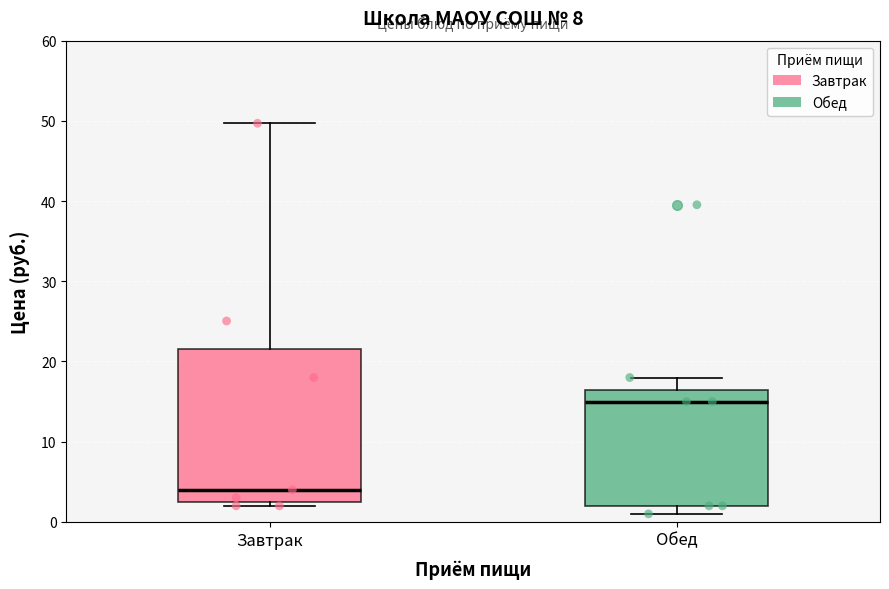

Reading left to right, read every box against the y-axis: the position of its median line, the range the box covers, and the ends of its whiskers. The values are not printed on the chart, so give them approximately, as read against the axis.

Завтрак: median 4, box 3 to 22, whiskers 2 to 50
Обед: median 15, box 2 to 17, whiskers 1 to 18